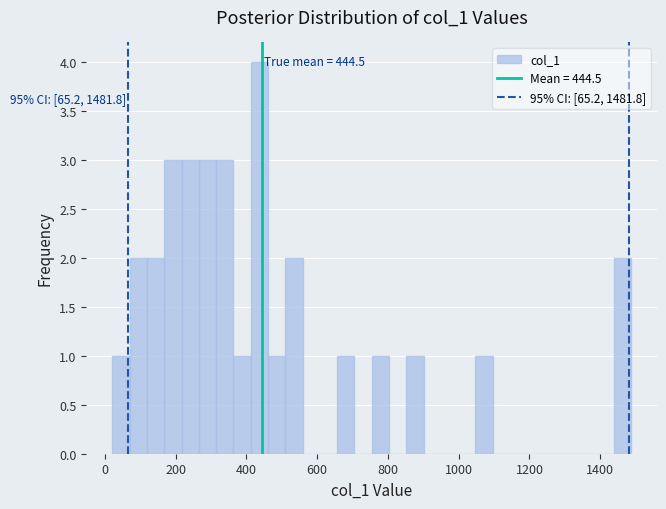

Read against the x-axis, roughly where is the centre of the tallest bar?

440